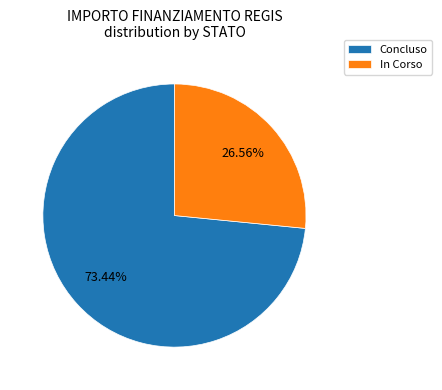

Is the sum of Concluso and In Corso greater than half?

Yes